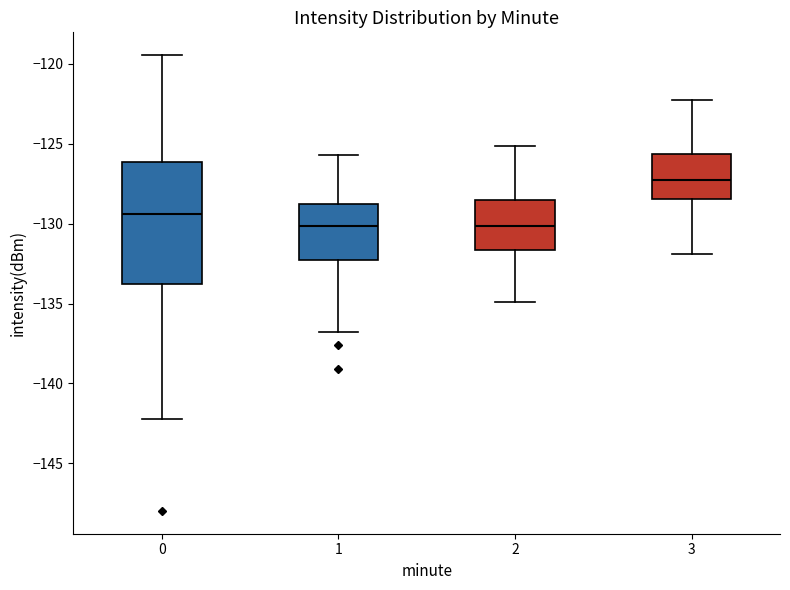

Reading left to right, transcribe this box plot: for each box, give where its median line is, the range the box spans, and where its two whiskers end, as read against the y-axis. The values are not printed on the chart, so give them approximately, as read against the axis.

0: median -129.5, box -134.0 to -126.0, whiskers -142.0 to -119.5
1: median -130.0, box -132.5 to -129.0, whiskers -137.0 to -125.5
2: median -130.0, box -131.5 to -128.5, whiskers -135.0 to -125.0
3: median -127.5, box -128.5 to -125.5, whiskers -132.0 to -122.0